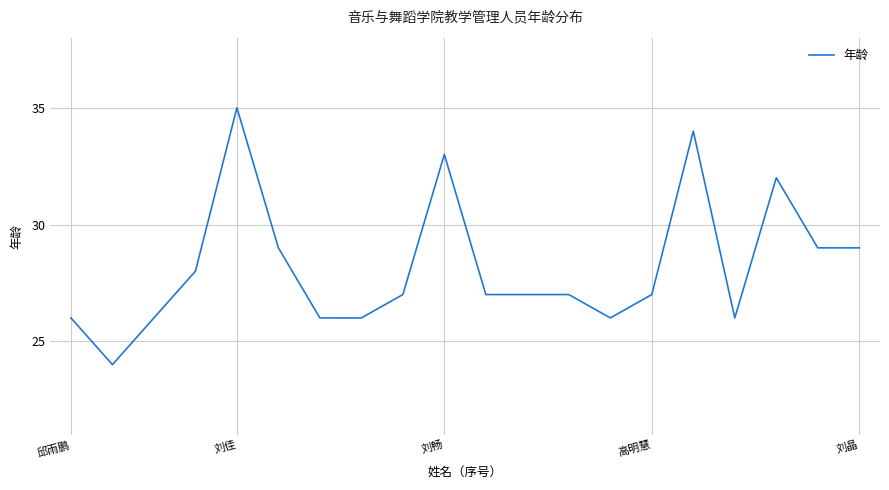

What is the minimum value shown in the chart?

24